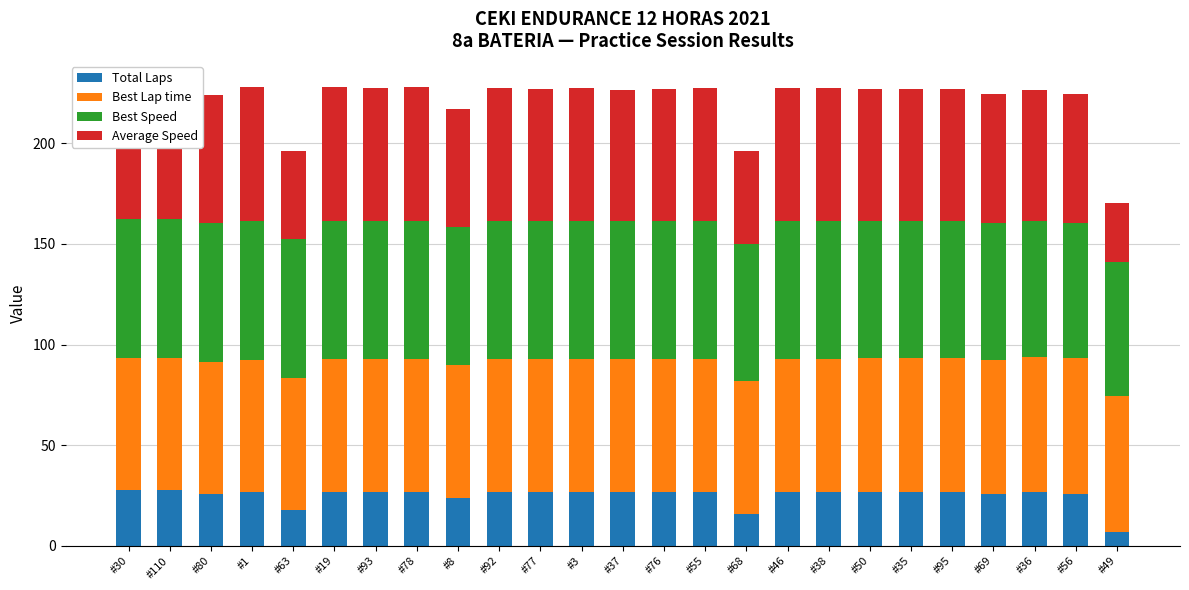

True or false: Best Lap time has a value of 67.2 at #56.

True